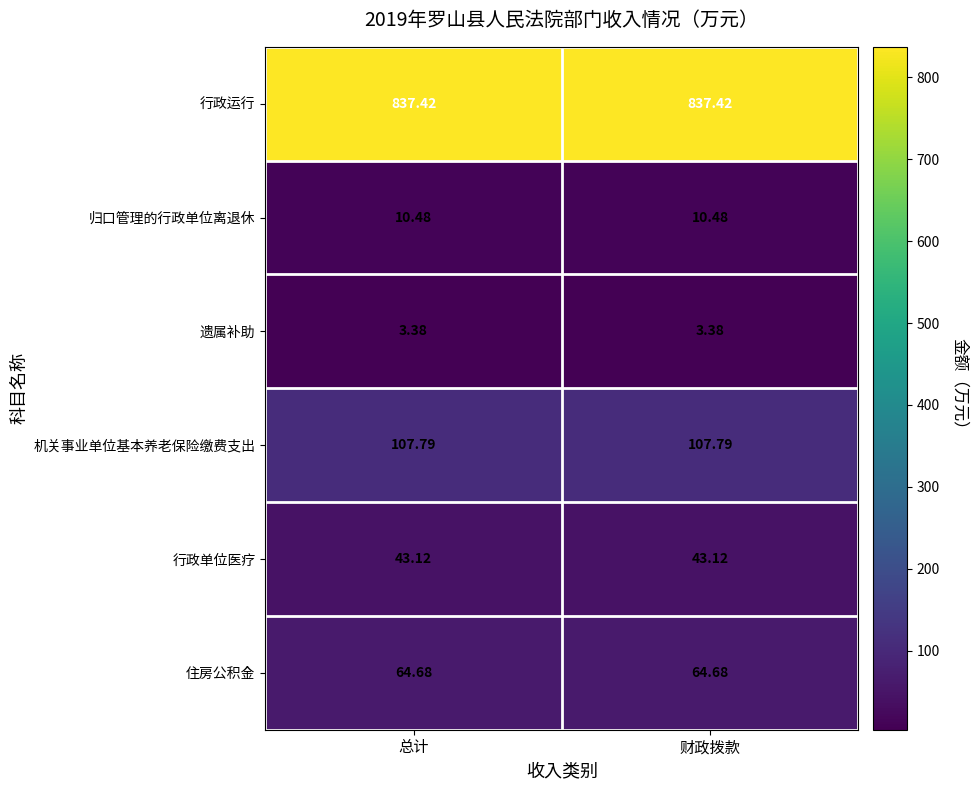

At how many categories does at least one series exceed 791?

2